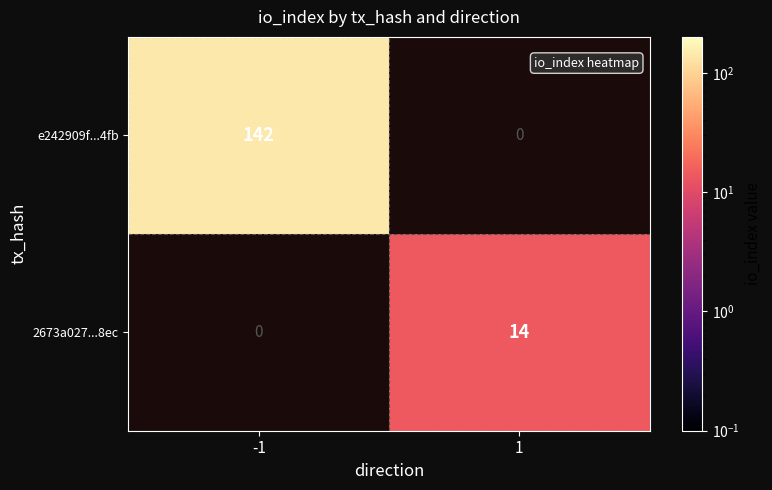

The 2673a027...8ec series shows 5 at 1. True or false?

False